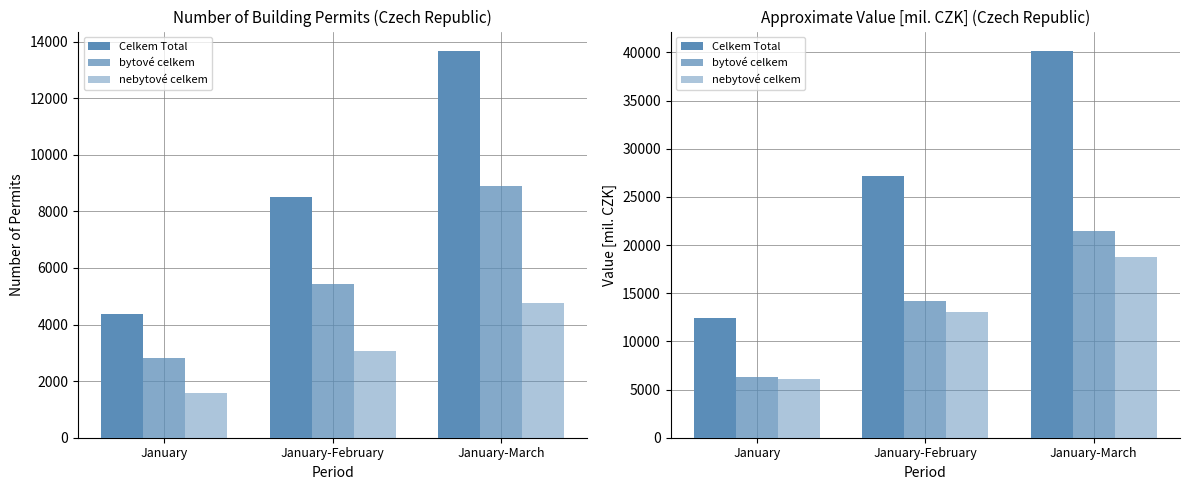

Where is Celkem Total nearest to the value 26311?

January-February